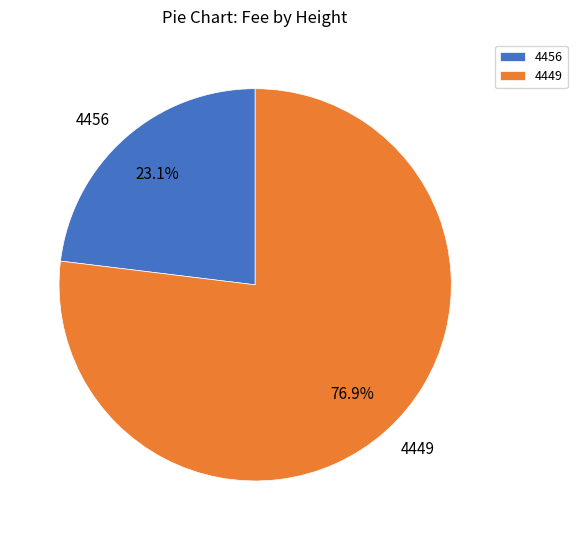

What is the largest slice in the pie chart?

4449